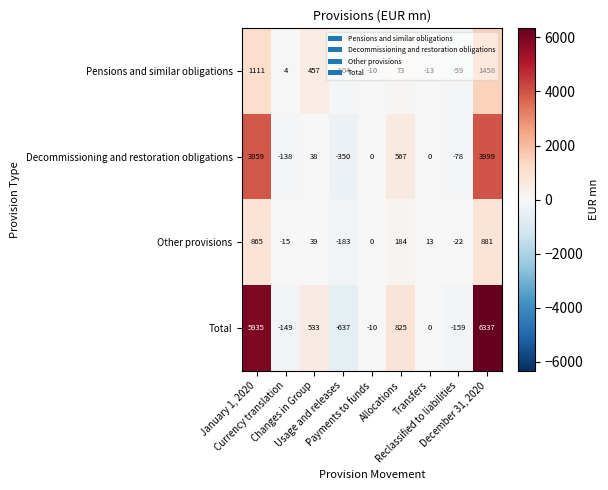

What is the average value of the Decommissioning and restoration obligations series?

889